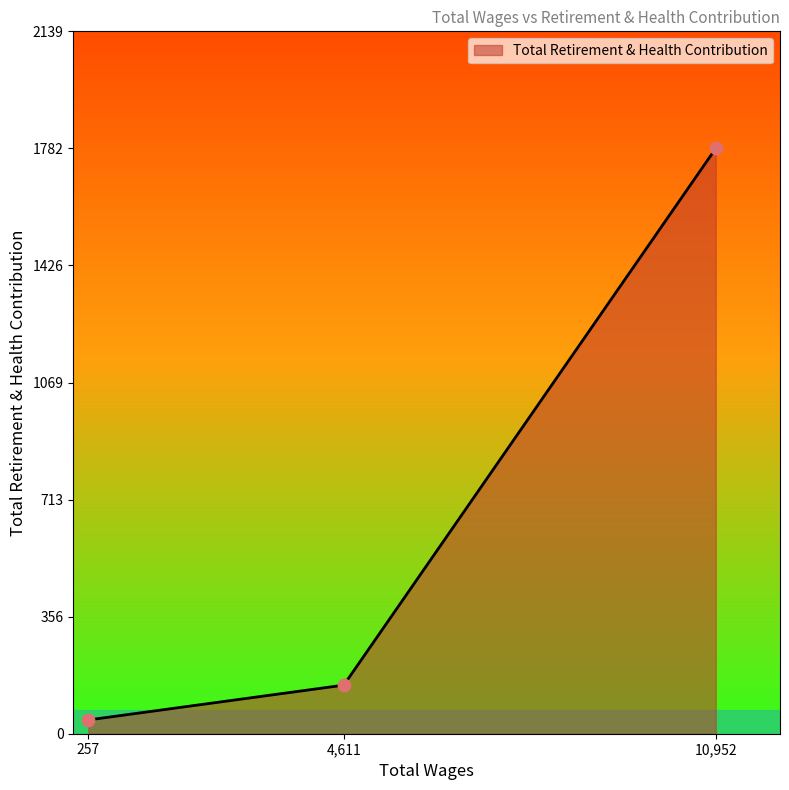

What value does the data have at 10,952, to the nearest 10?

1780